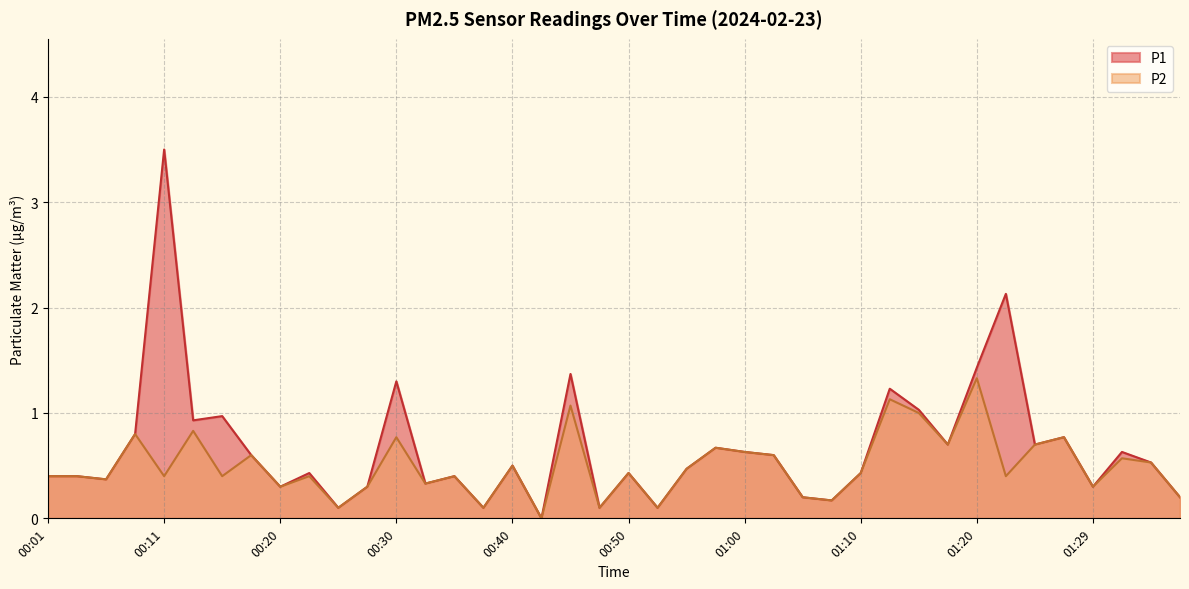

How many data points in P2 are above 0?

39